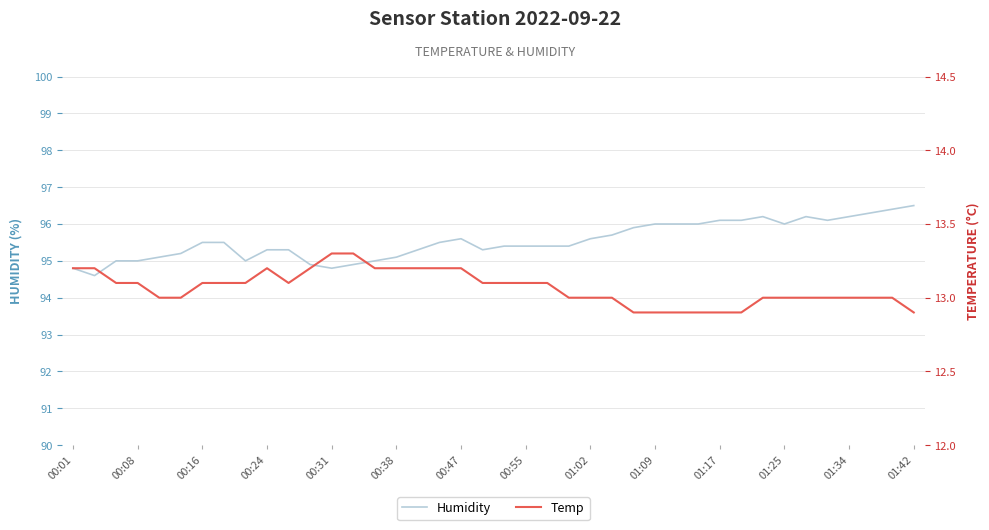

What is the maximum value for Humidity?

96.5